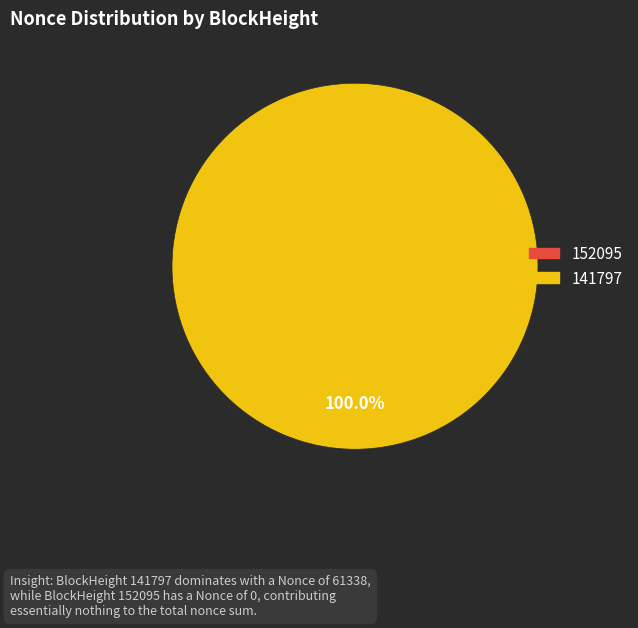

Which category has the biggest portion of the pie?

141797